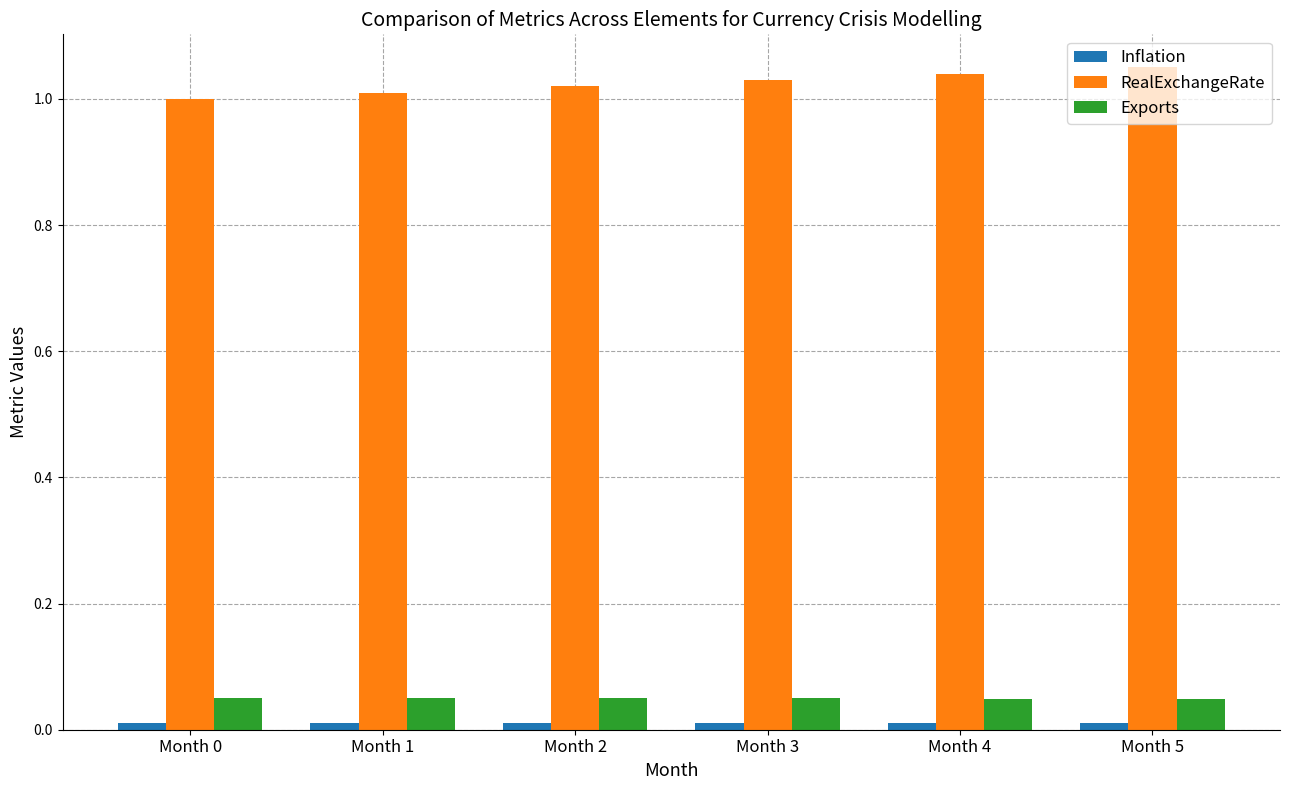

Which series has the largest total across all categories?

RealExchangeRate